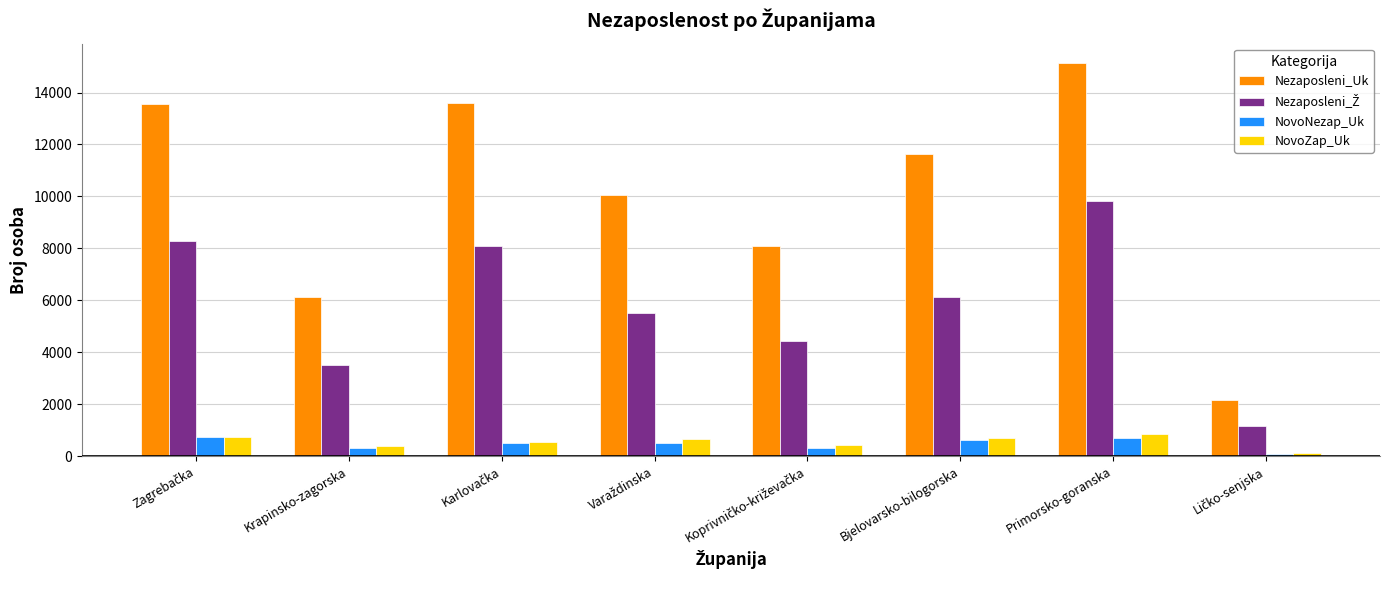

Which series has the largest total across all categories?

Nezaposleni_Uk